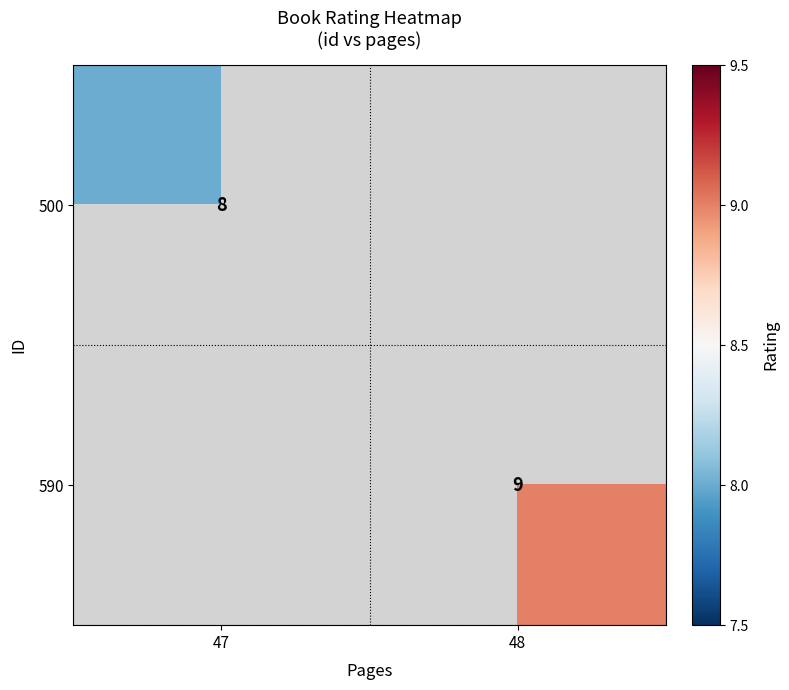

True or false: 590 has a value of 9 at 48.

True